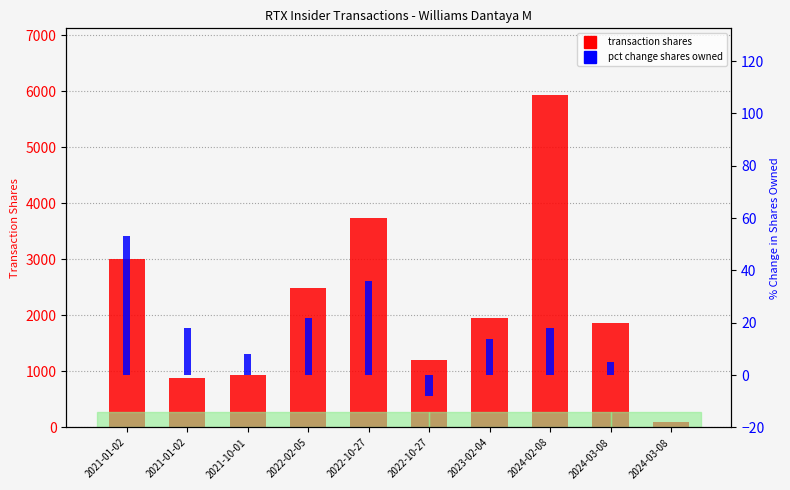

Are the bars grouped side by side (vs. stacked)?

Yes